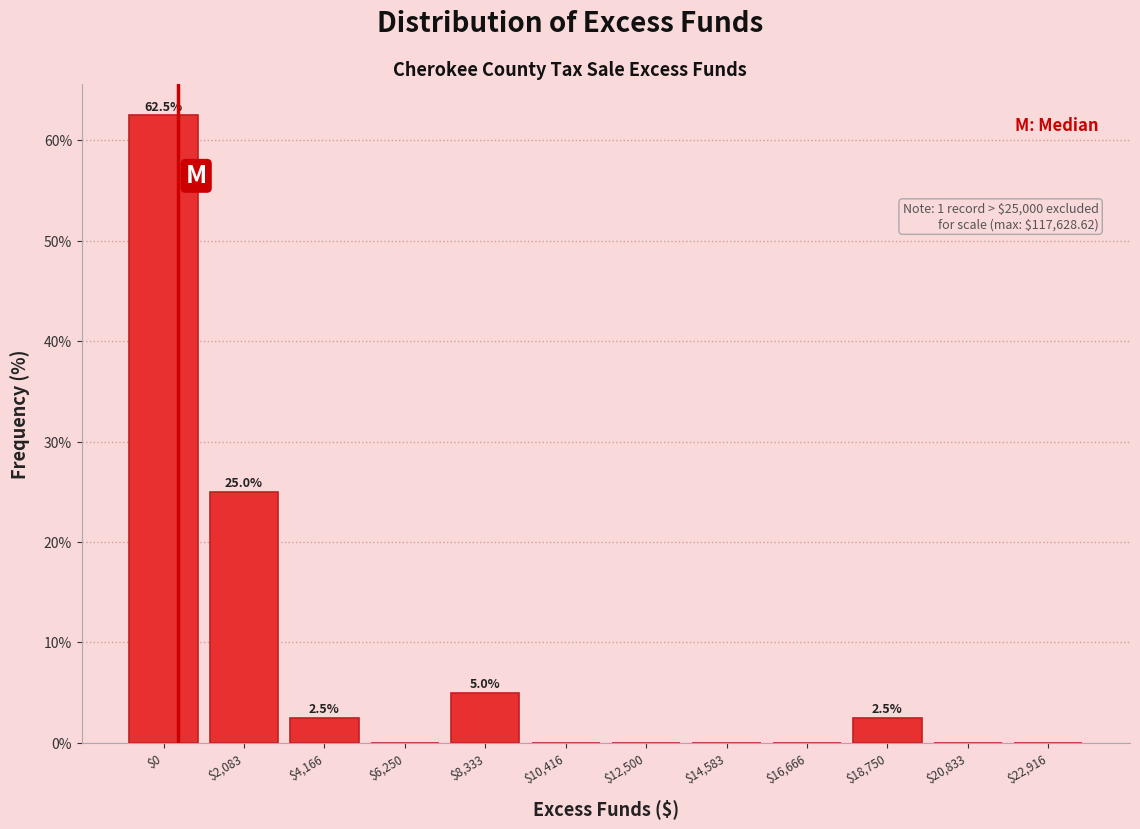

At which label is the value closest to 31?

$2,083